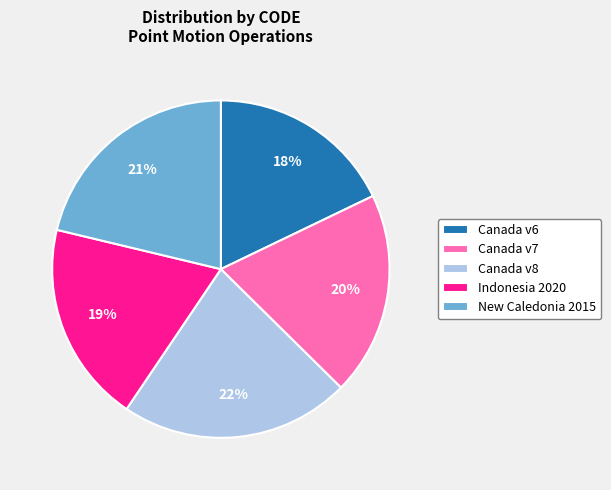

True or false: New Caledonia 2015 accounts for 21% of the total.

True